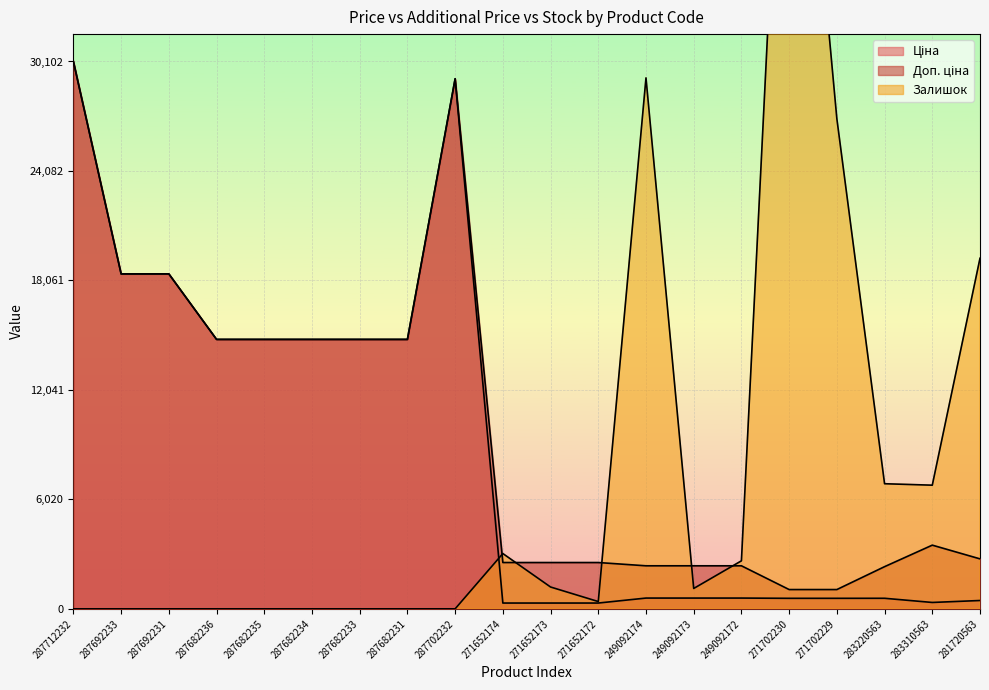

What is the spread (max minus min) of values at 287712232?

30102.8